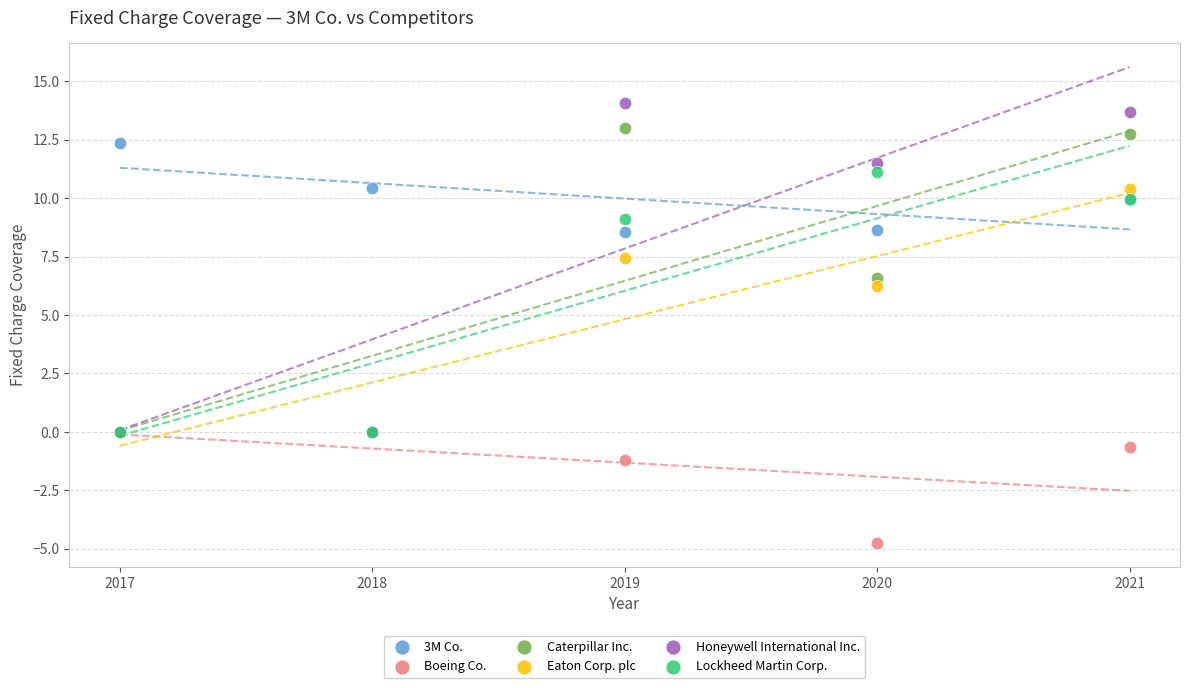

In the Caterpillar Inc. series, what Y value is closest to 6?

6.6